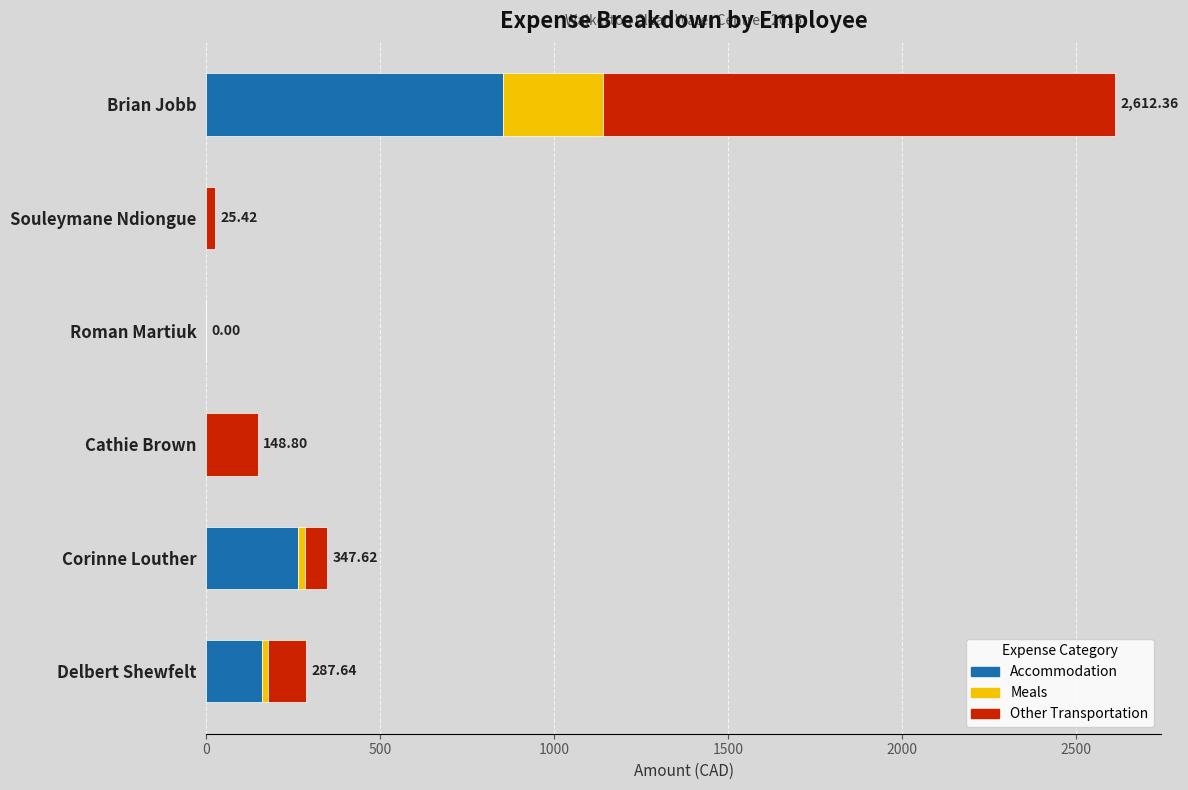

At which category is the sum across all series the highest?

Brian Jobb